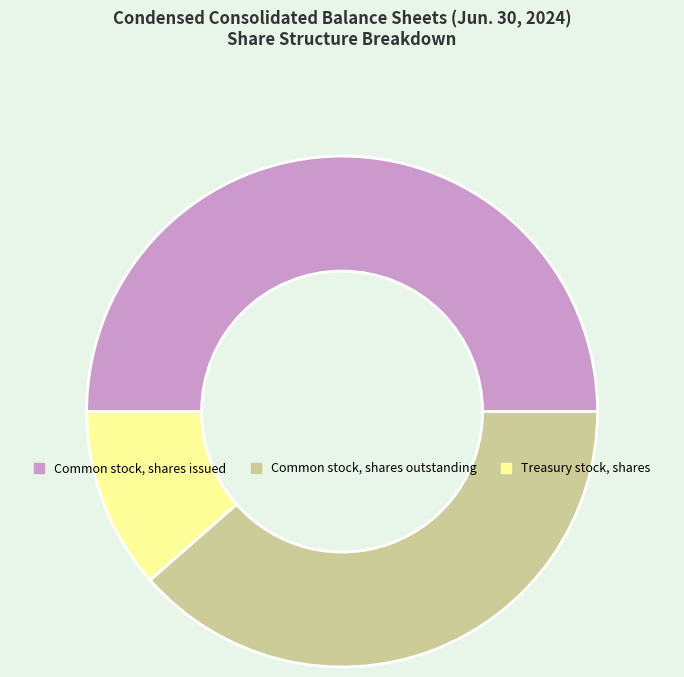

Is the sum of Common stock, shares issued and Common stock, shares outstanding greater than half?

Yes